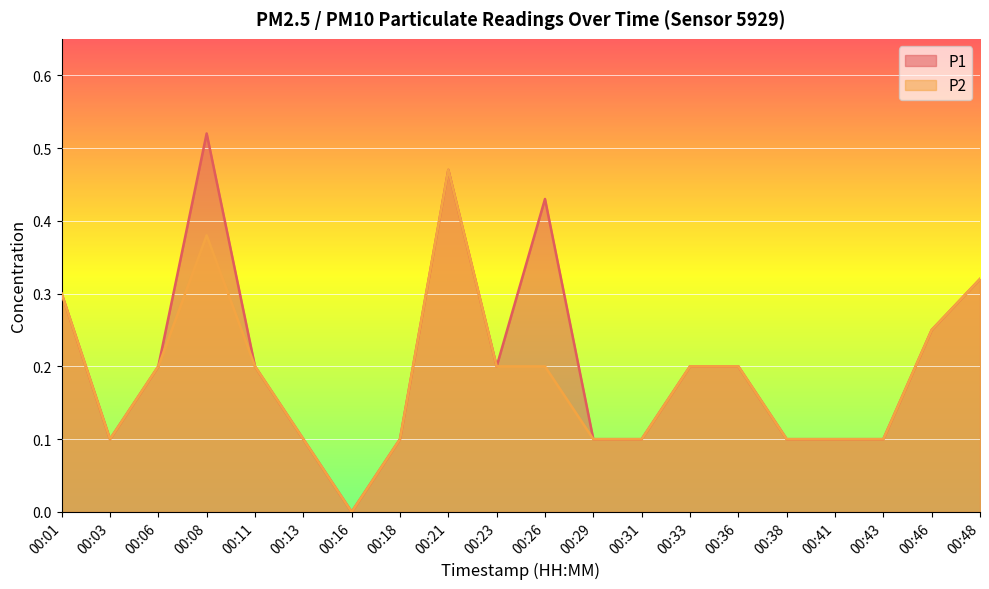

At which category does P2 reach its first local peak?

00:08